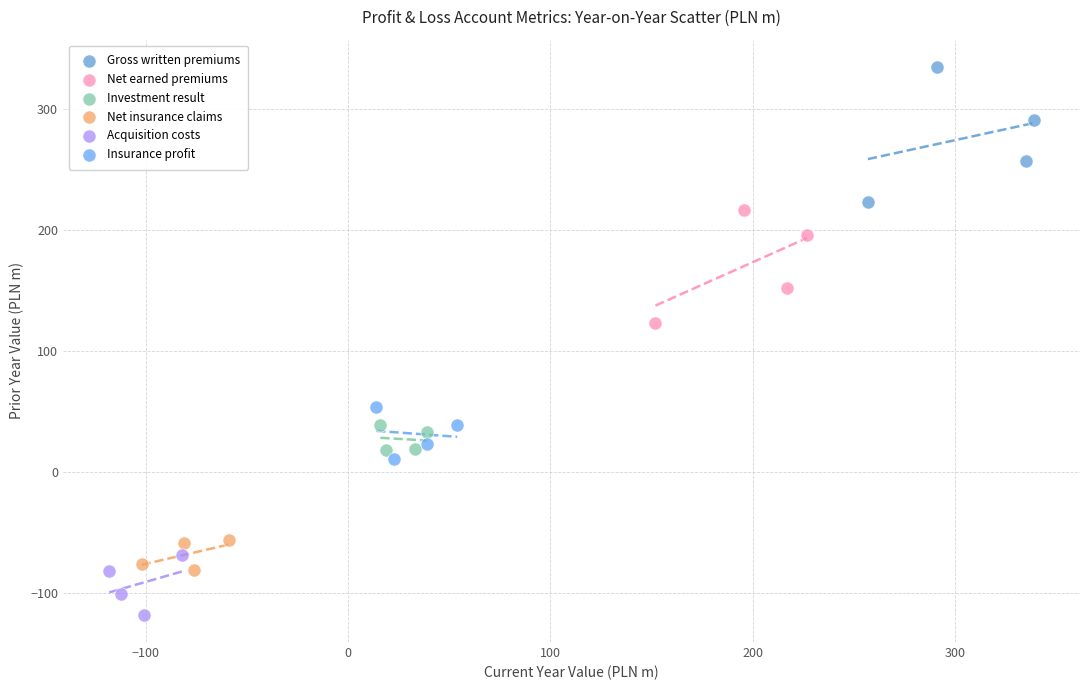

What are all the series names shown in the legend?

Gross written premiums, Net earned premiums, Investment result, Net insurance claims, Acquisition costs, Insurance profit